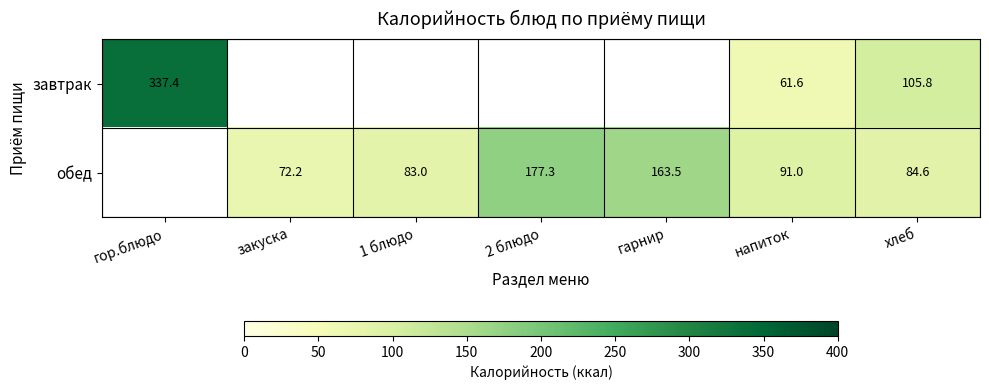

List the series in order of their overall mean, highest first.

завтрак, обед